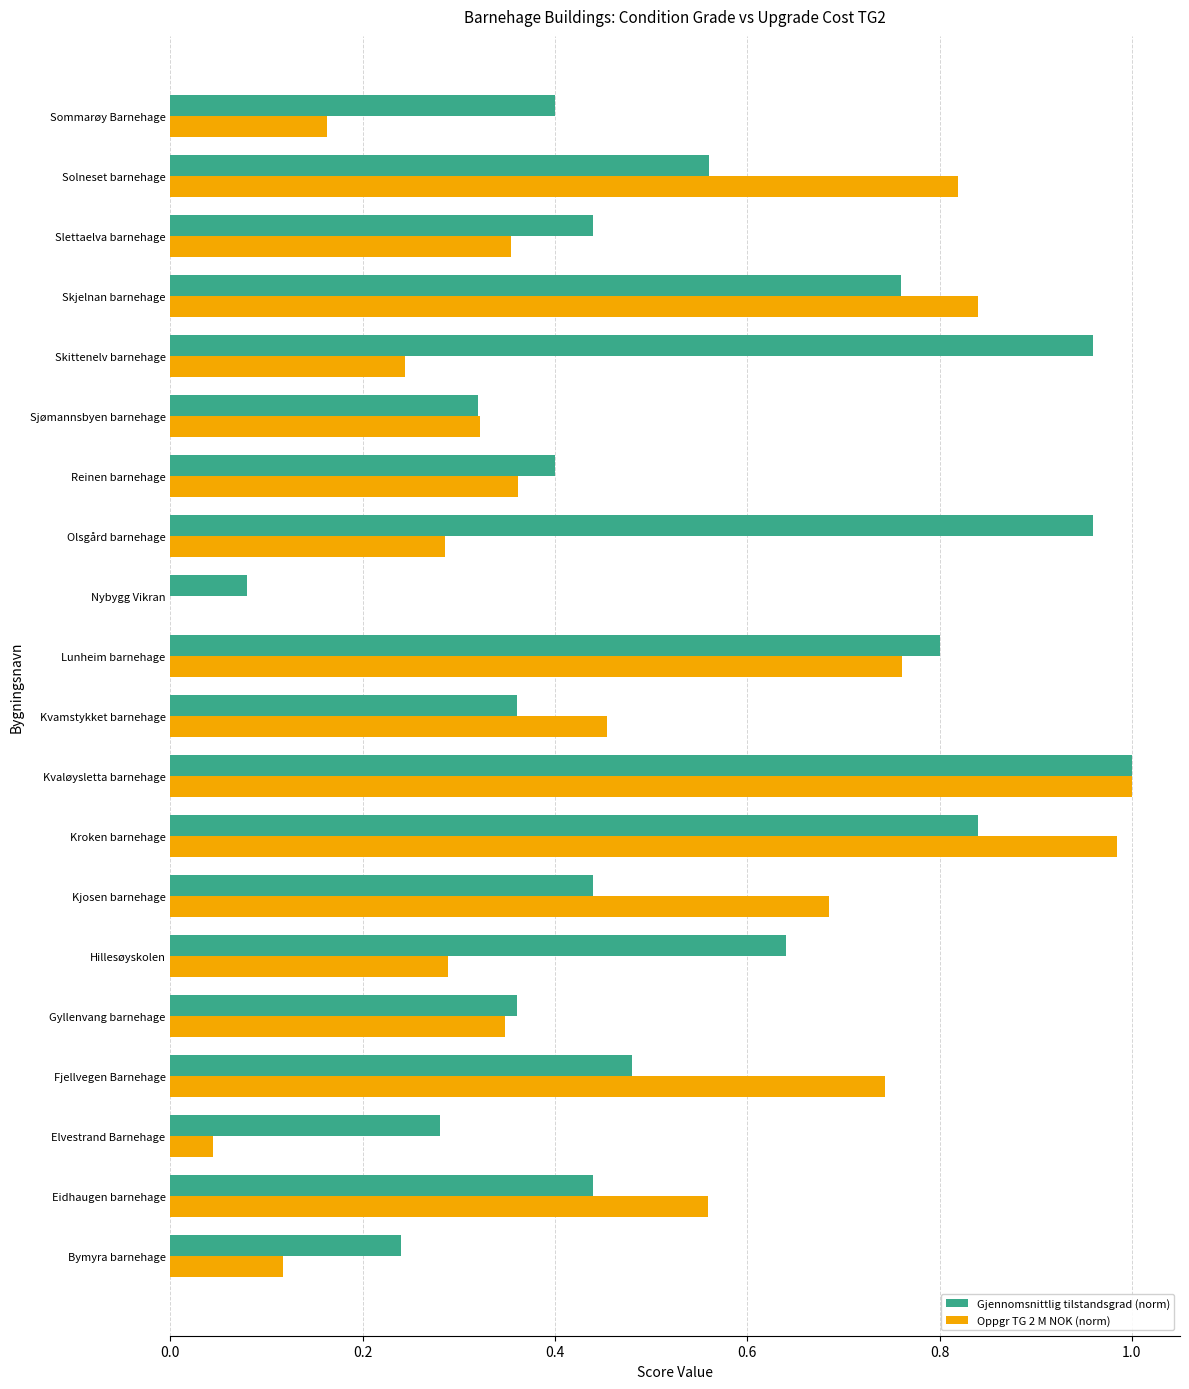

Is the value of Gjennomsnittlig tilstandsgrad (norm) at Sommarøy Barnehage greater than the value of Oppgr TG 2 M NOK (norm) at Olsgård barnehage?

Yes